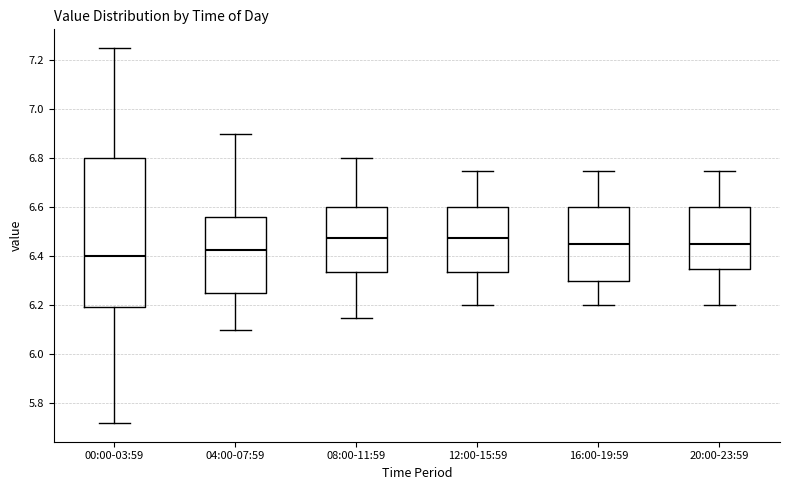

Which box is the tallest, from its lower edge to its upper edge?

00:00-03:59